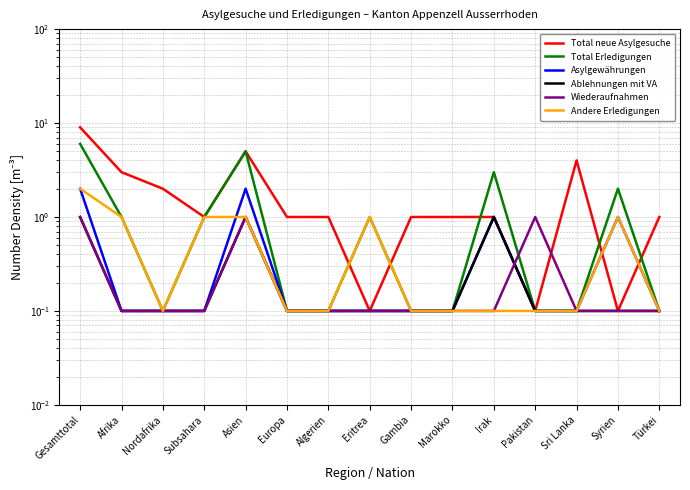

Reading right to left, transcribe all the data shown in this chart.

Total neue Asylgesuche: Türkei=1.0	Syrien=0.1	Sri Lanka=4.0	Pakistan=0.1	Irak=1.0	Marokko=1.0	Gambia=1.0	Eritrea=0.1	Algerien=1.0	Europa=1.0	Asien=5.0	Subsahara=1.0	Nordafrika=2.0	Afrika=3.0	Gesamttotal=9.0
Total Erledigungen: Türkei=0.1	Syrien=2.0	Sri Lanka=0.1	Pakistan=0.1	Irak=3.0	Marokko=0.1	Gambia=0.1	Eritrea=1.0	Algerien=0.1	Europa=0.1	Asien=5.0	Subsahara=1.0	Nordafrika=0.1	Afrika=1.0	Gesamttotal=6.0
Asylgewährungen: Türkei=0.1	Syrien=1.0	Sri Lanka=0.1	Pakistan=0.1	Irak=1.0	Marokko=0.1	Gambia=0.1	Eritrea=0.1	Algerien=0.1	Europa=0.1	Asien=2.0	Subsahara=0.1	Nordafrika=0.1	Afrika=0.1	Gesamttotal=2.0
Ablehnungen mit VA: Türkei=0.1	Syrien=0.1	Sri Lanka=0.1	Pakistan=0.1	Irak=1.0	Marokko=0.1	Gambia=0.1	Eritrea=0.1	Algerien=0.1	Europa=0.1	Asien=1.0	Subsahara=0.1	Nordafrika=0.1	Afrika=0.1	Gesamttotal=1.0
Wiederaufnahmen: Türkei=0.1	Syrien=0.1	Sri Lanka=0.1	Pakistan=1.0	Irak=0.1	Marokko=0.1	Gambia=0.1	Eritrea=0.1	Algerien=0.1	Europa=0.1	Asien=1.0	Subsahara=0.1	Nordafrika=0.1	Afrika=0.1	Gesamttotal=1.0
Andere Erledigungen: Türkei=0.1	Syrien=1.0	Sri Lanka=0.1	Pakistan=0.1	Irak=0.1	Marokko=0.1	Gambia=0.1	Eritrea=1.0	Algerien=0.1	Europa=0.1	Asien=1.0	Subsahara=1.0	Nordafrika=0.1	Afrika=1.0	Gesamttotal=2.0